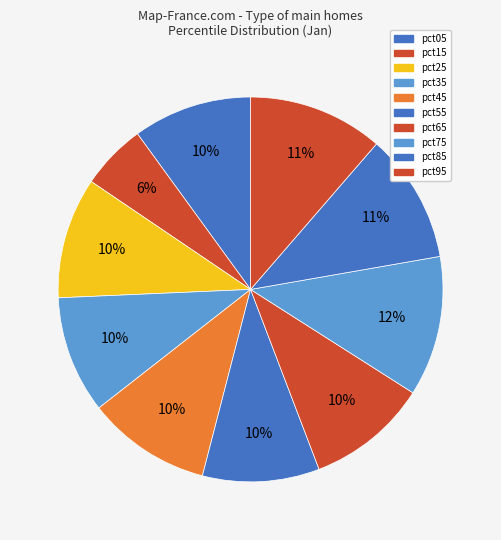

To the nearest percent, what is the combined percentage of pct35 and pct75?

22%